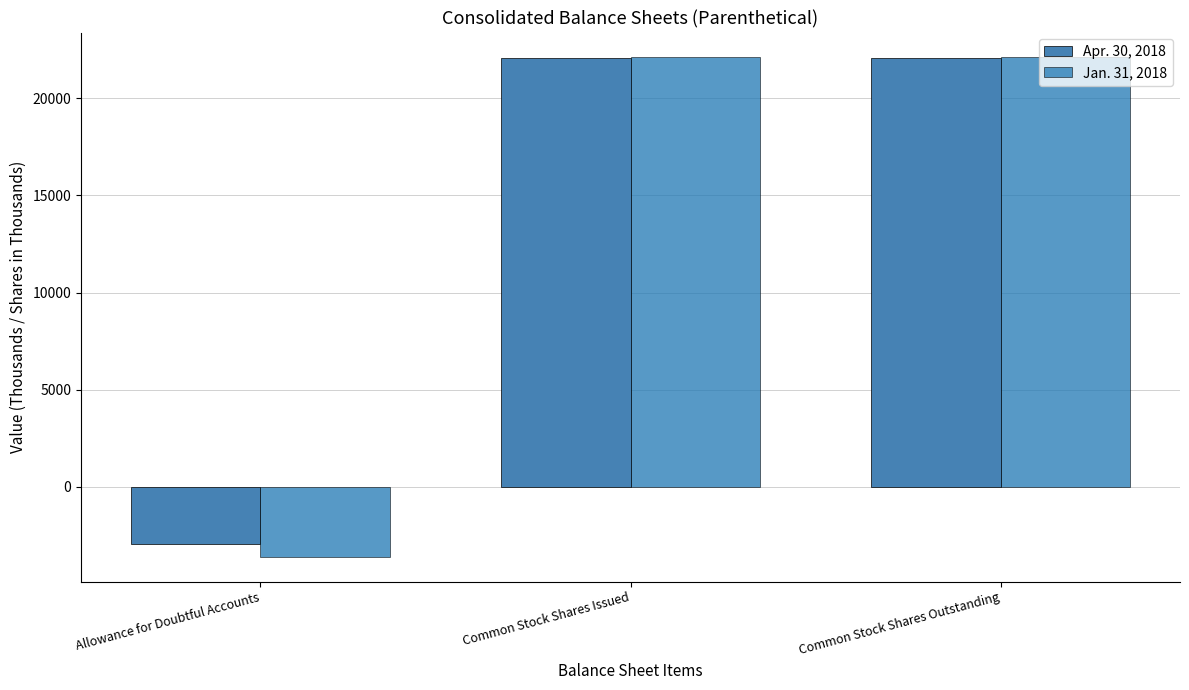

At how many categories does at least one series exceed 21091?

2